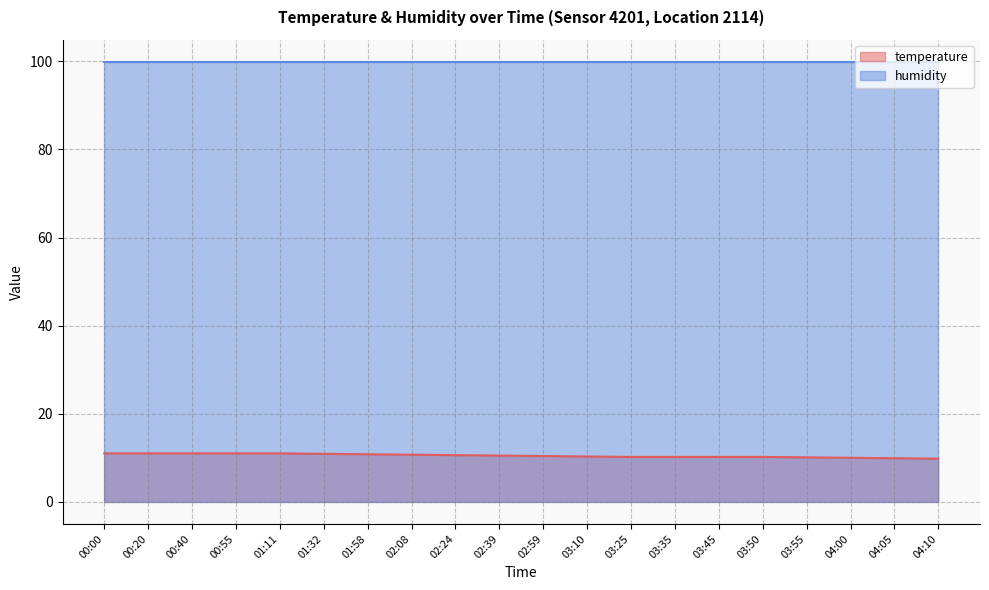

What is the sum of all values?

209.8